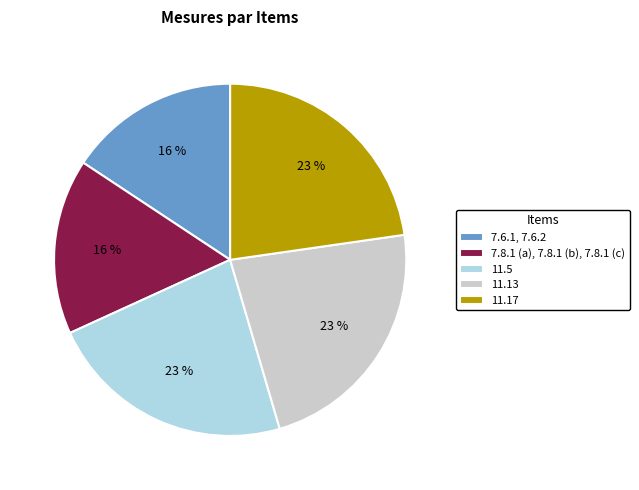

To the nearest percent, what portion does 11.5 represent?

23%